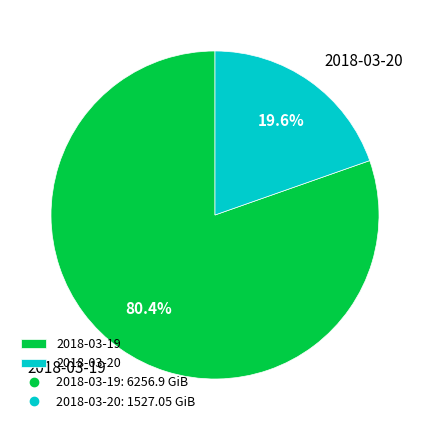

Combined, do 2018-03-20 and 2018-03-19 account for over 50%?

Yes